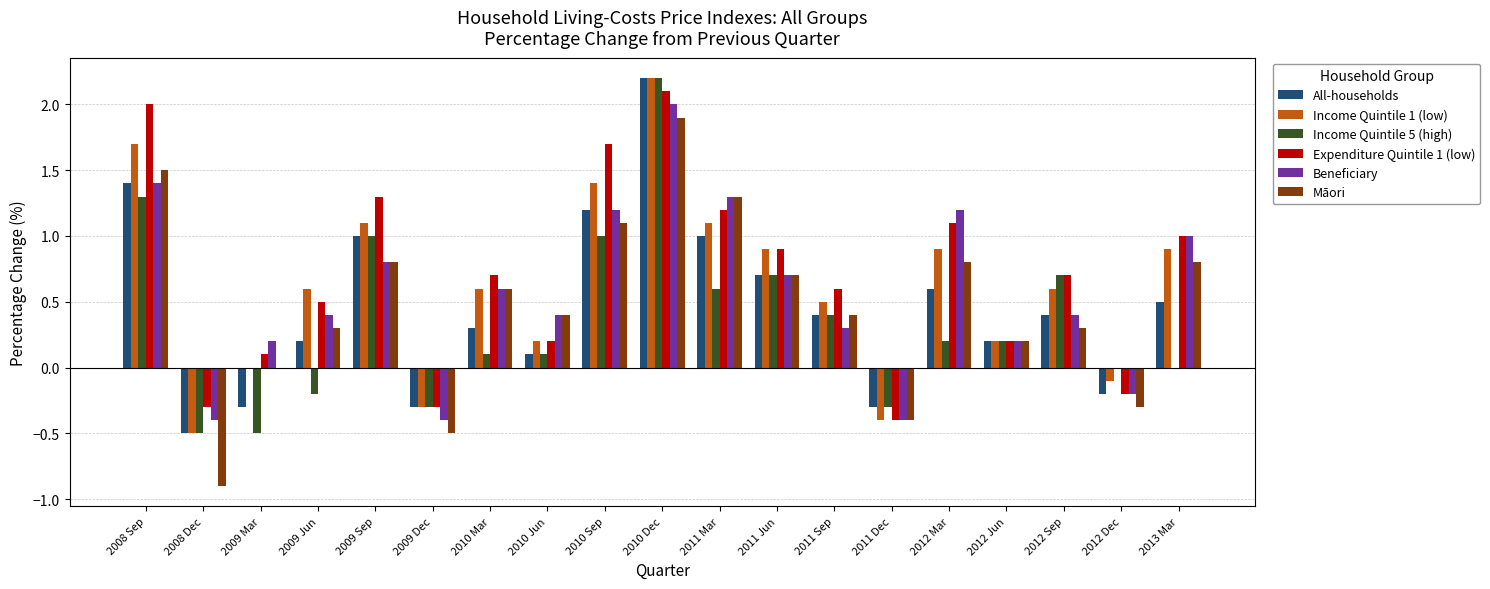

At which label does Expenditure Quintile 1 (low) reach its peak?

2010 Dec